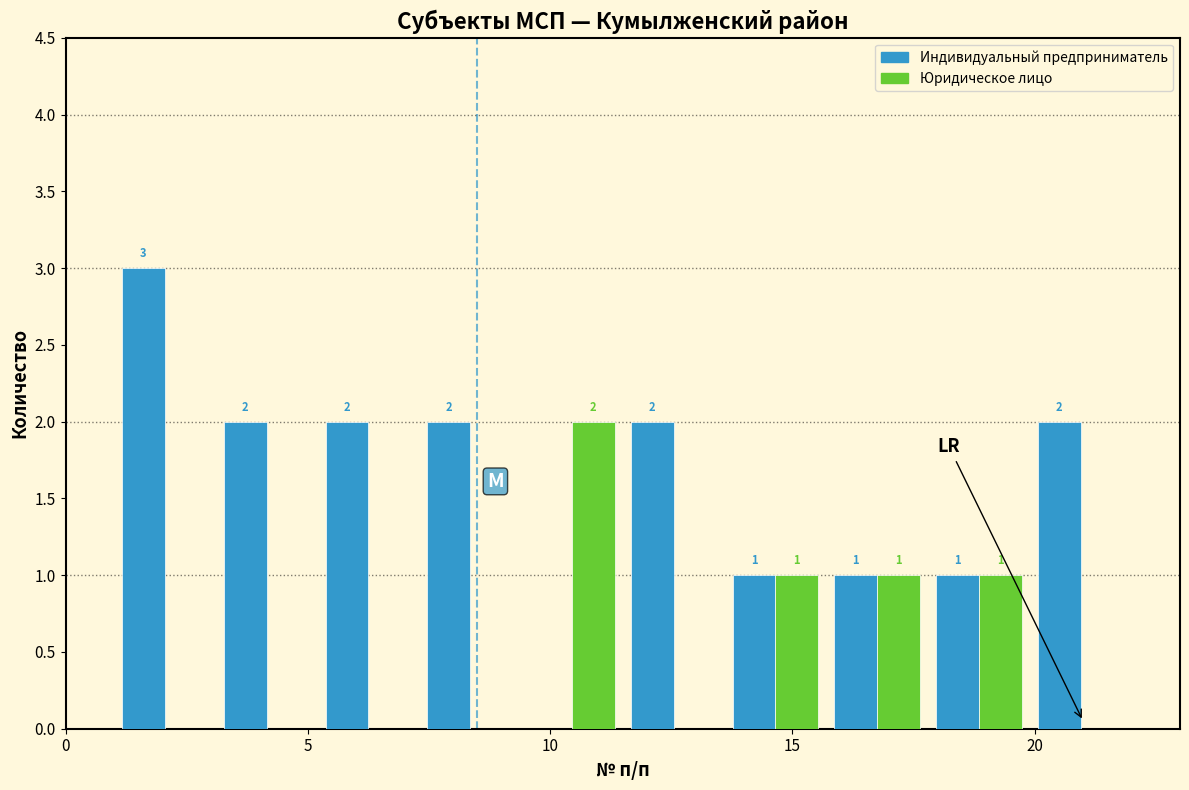

In the Юридическое лицо series, which range on the x-axis has the tallest bar?

9.4 to 11.5